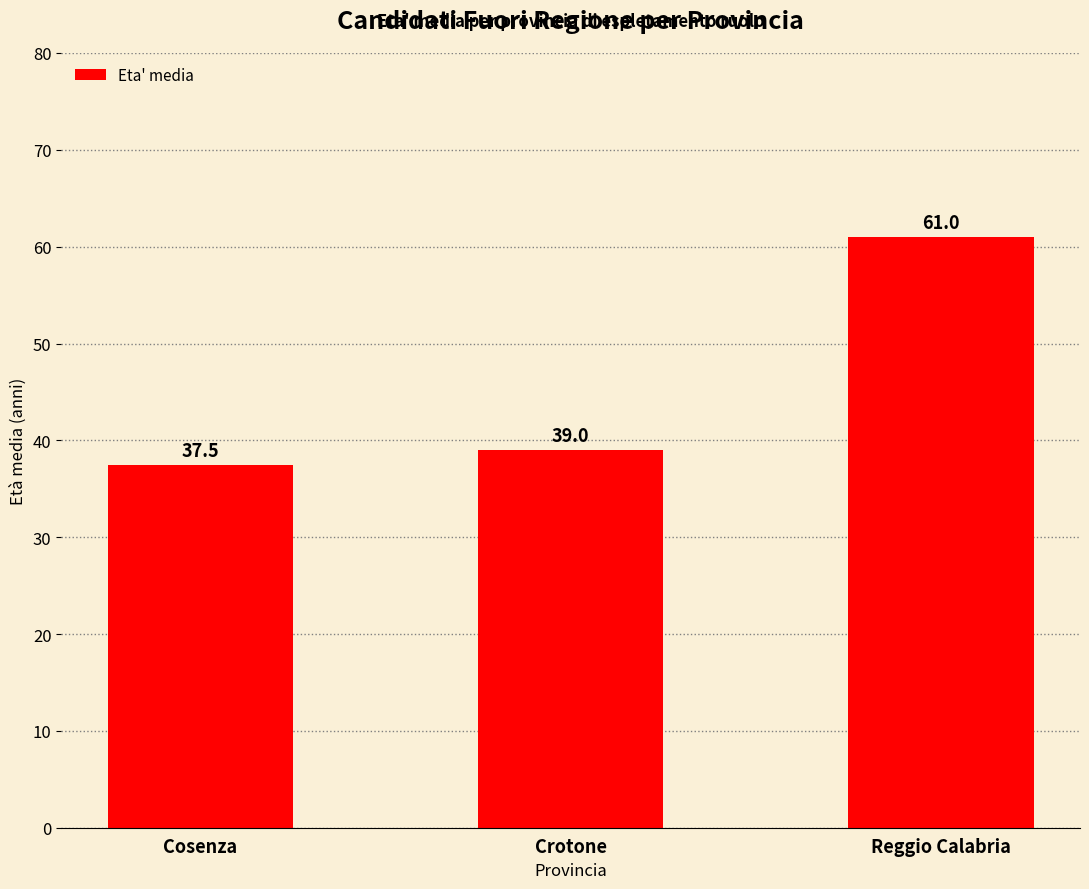

Between Crotone and Reggio Calabria, which is larger?

Reggio Calabria